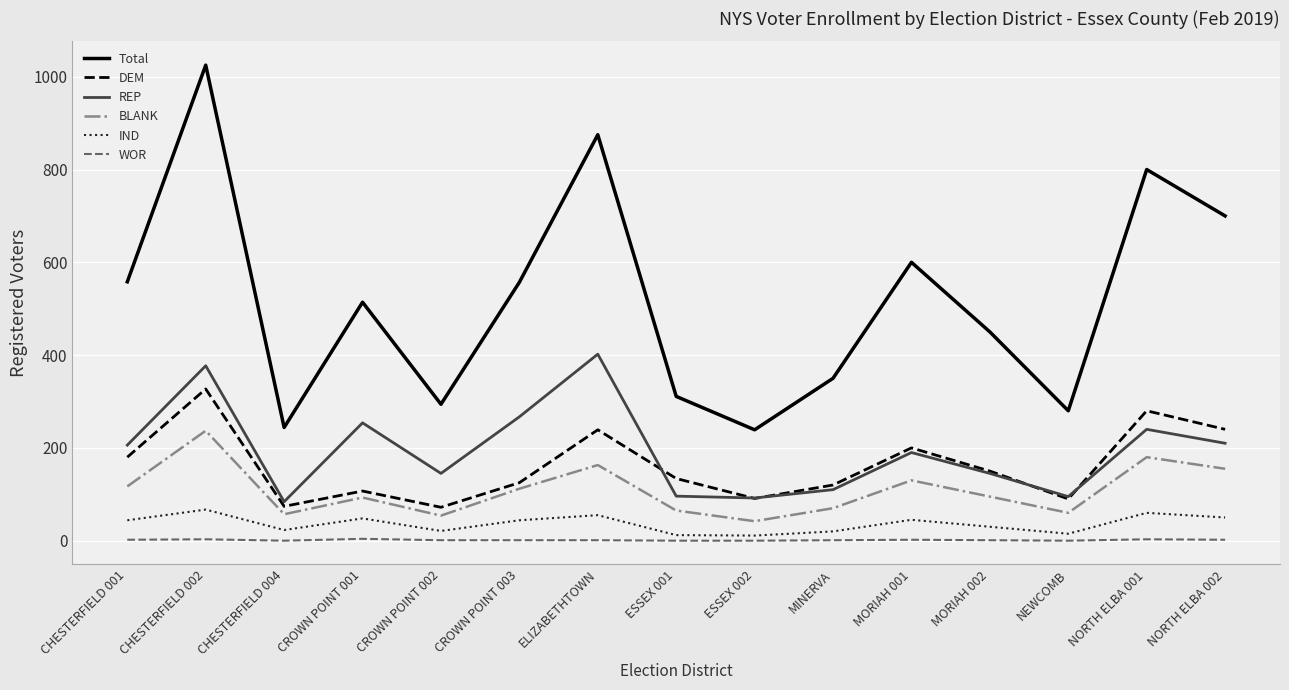

What is the lowest value of the BLANK series?

42